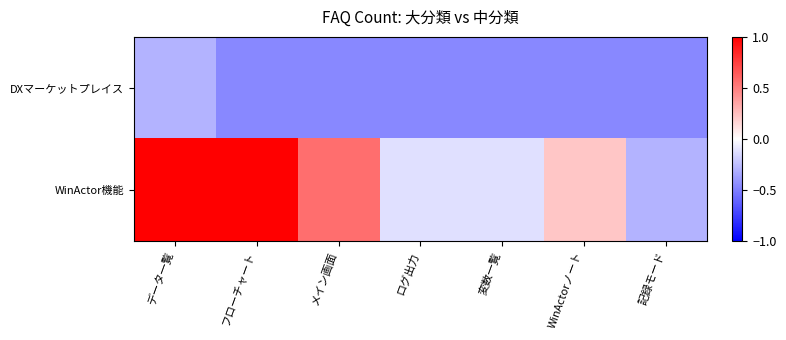

Which series has the widest spread of values?

WinActor機能